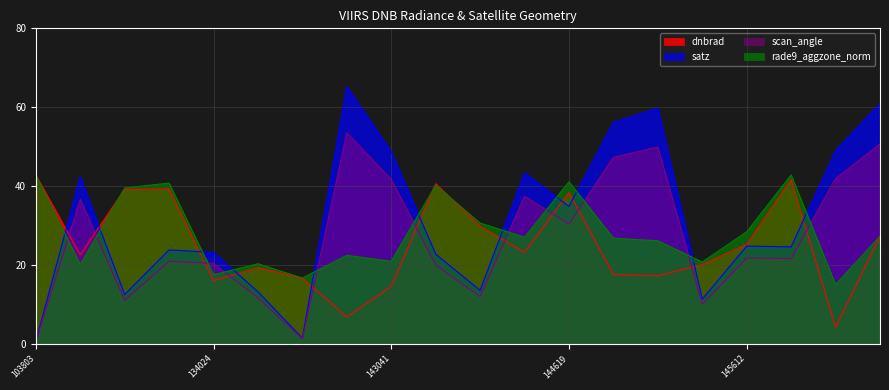

List the series in order of their overall mean, highest first.

satz, rade9_aggzone_norm, scan_angle, dnbrad